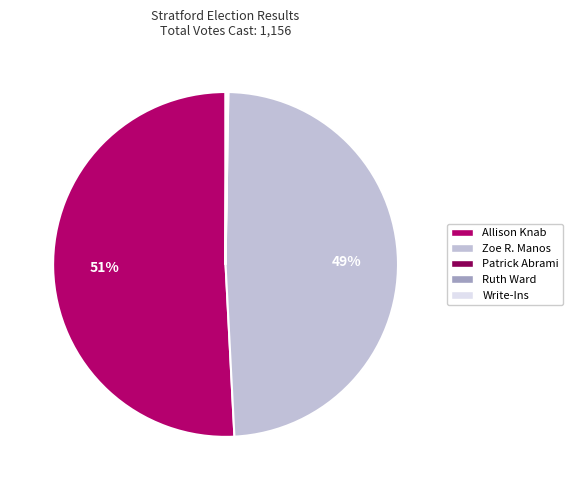

Does any single category account for the majority?

Yes